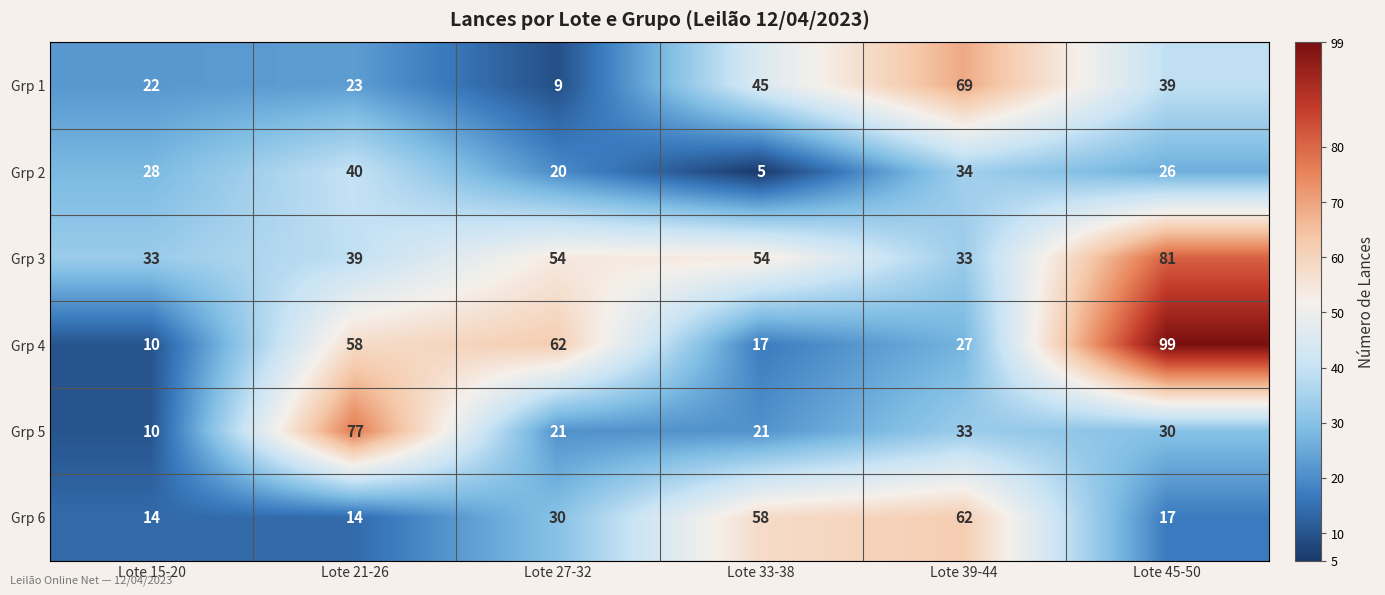

What is the sum of the Grp 3 values at Lote 45-50 and Lote 27-32?

135